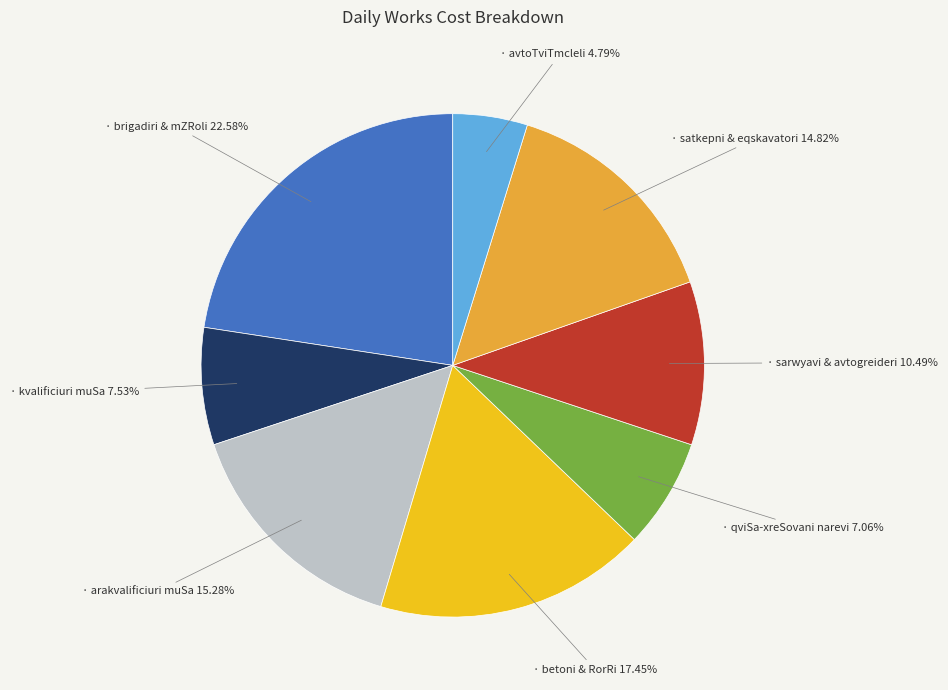

Is there a majority slice in this chart?

No